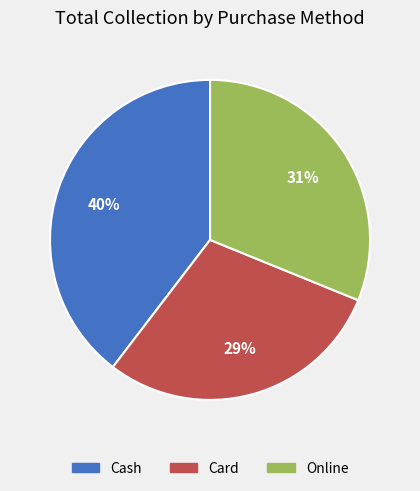

Which category has the smallest portion of the pie?

Card